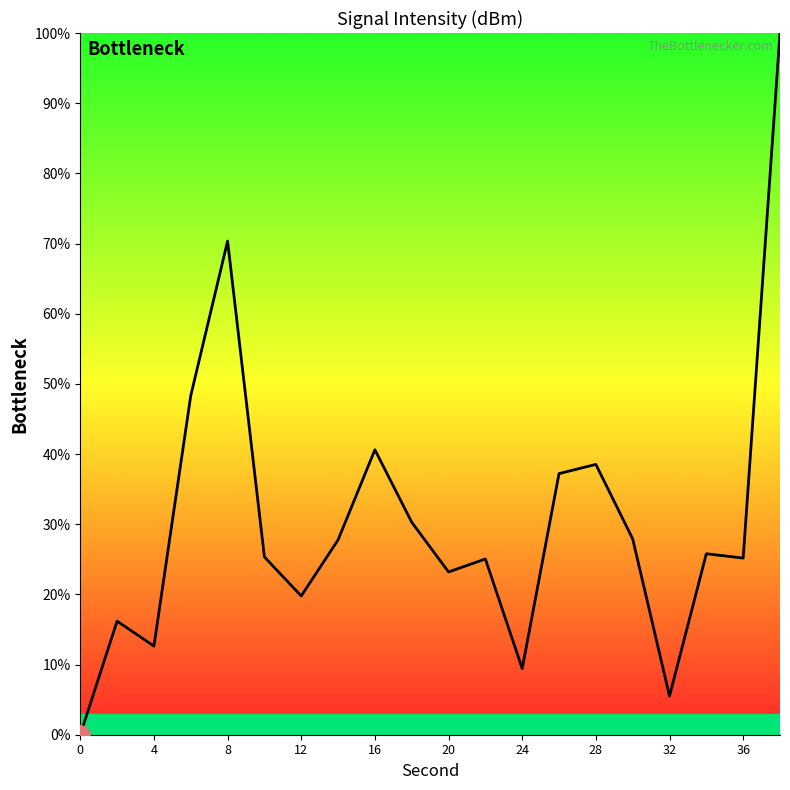

What is the difference between the maximum and minimum values?

100.0